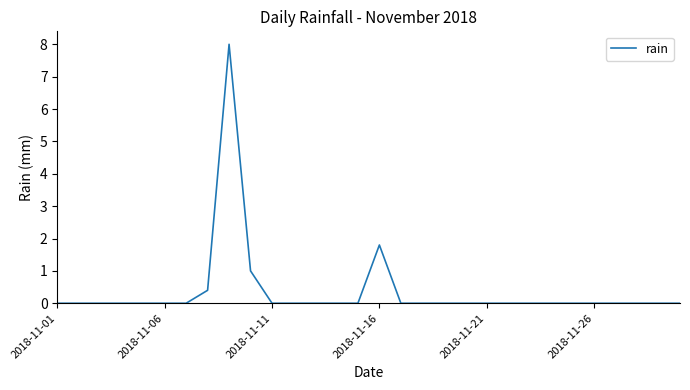

Reading left to right, transcribe all the data shown in this chart.

0.0	0.0	0.0	0.0	0.0	0.0	0.0	0.4	8.0	1.0	0.0	0.0	0.0	0.0	0.0	1.8	0.0	0.0	0.0	0.0	0.0	0.0	0.0	0.0	0.0	0.0	0.0	0.0	0.0	0.0